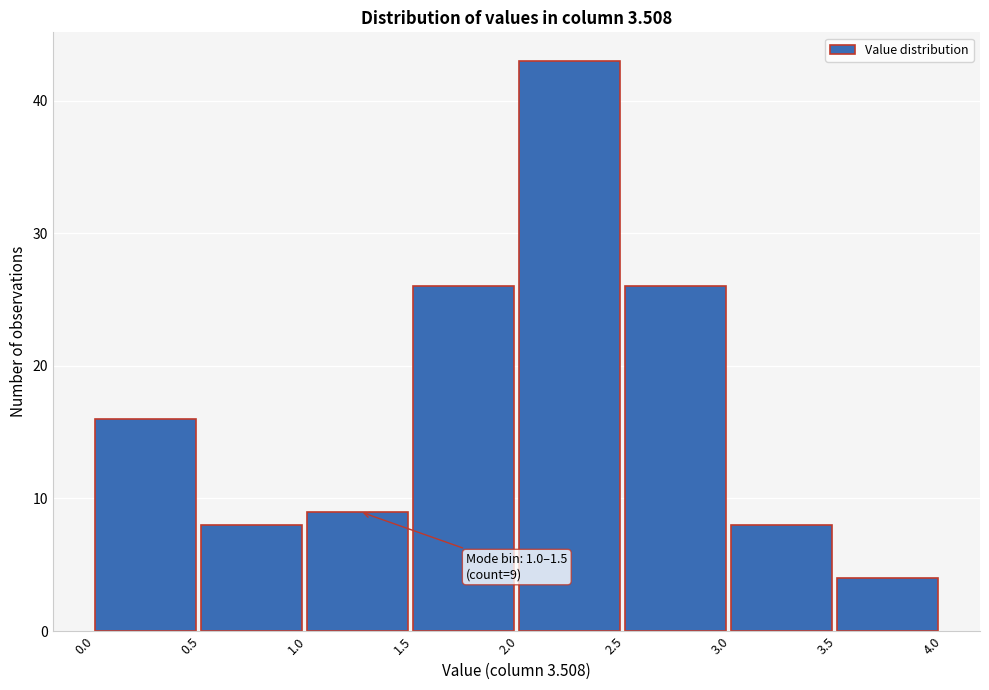

Over which range of the x-axis is the bar tallest?

2.0 to 2.5